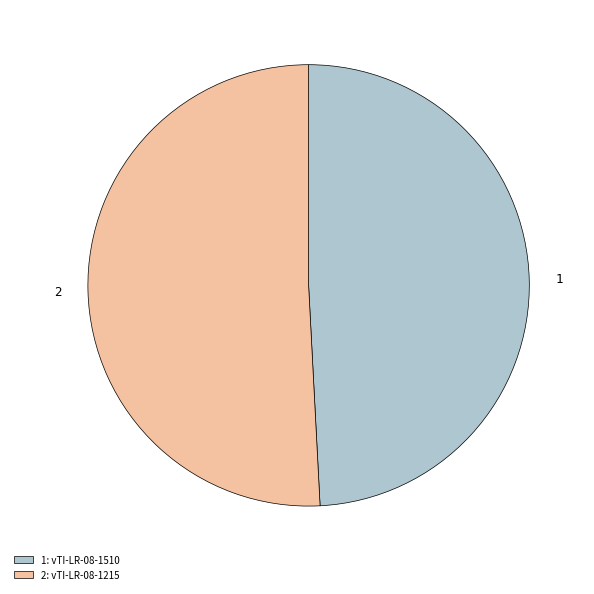

Is the sum of 2 and 1 greater than half?

Yes